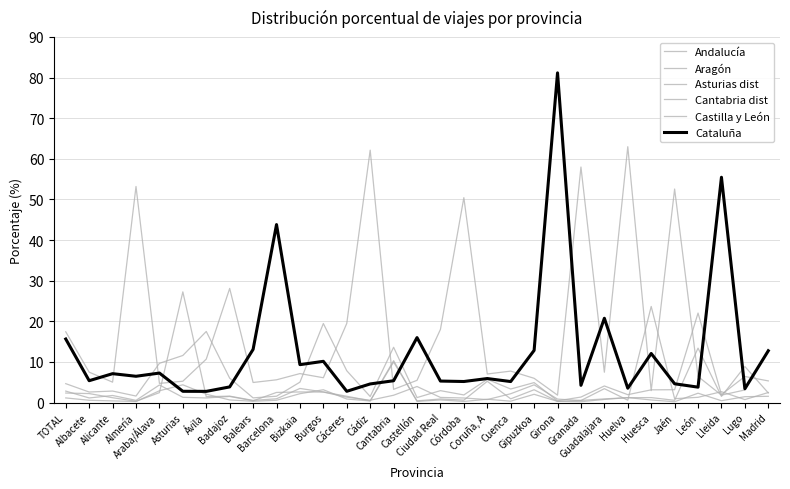

How many distinct data groups are displayed?

6